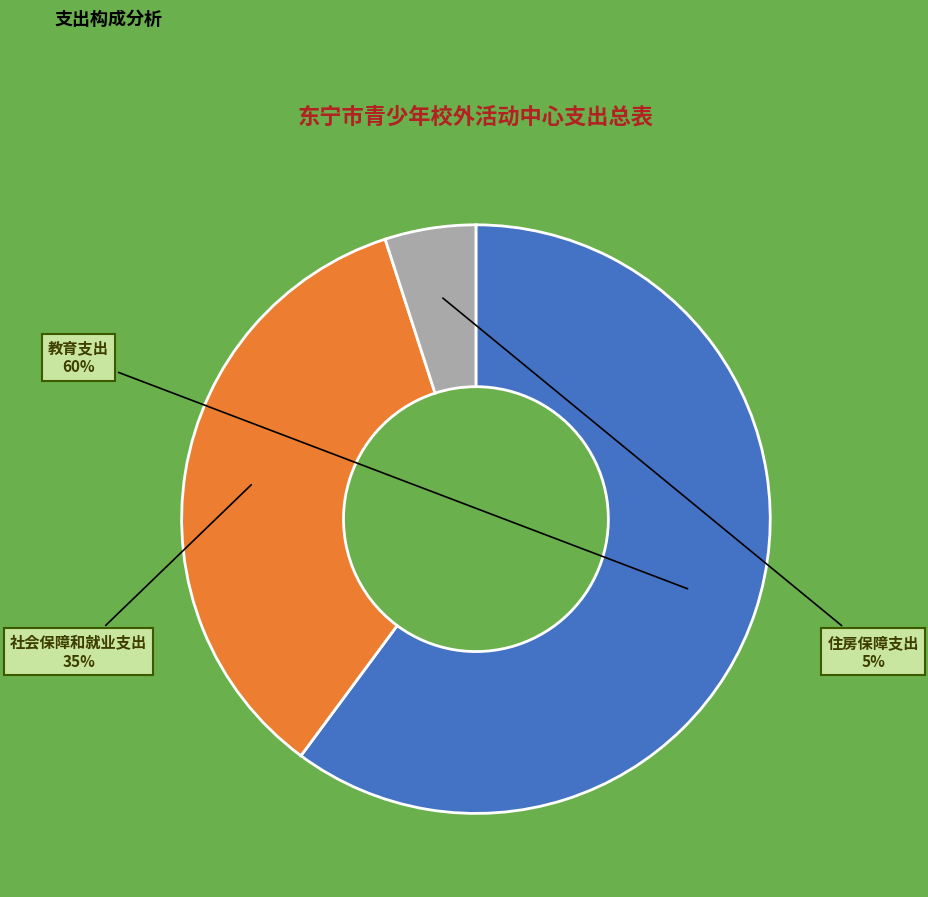

Does any single category account for the majority?

Yes